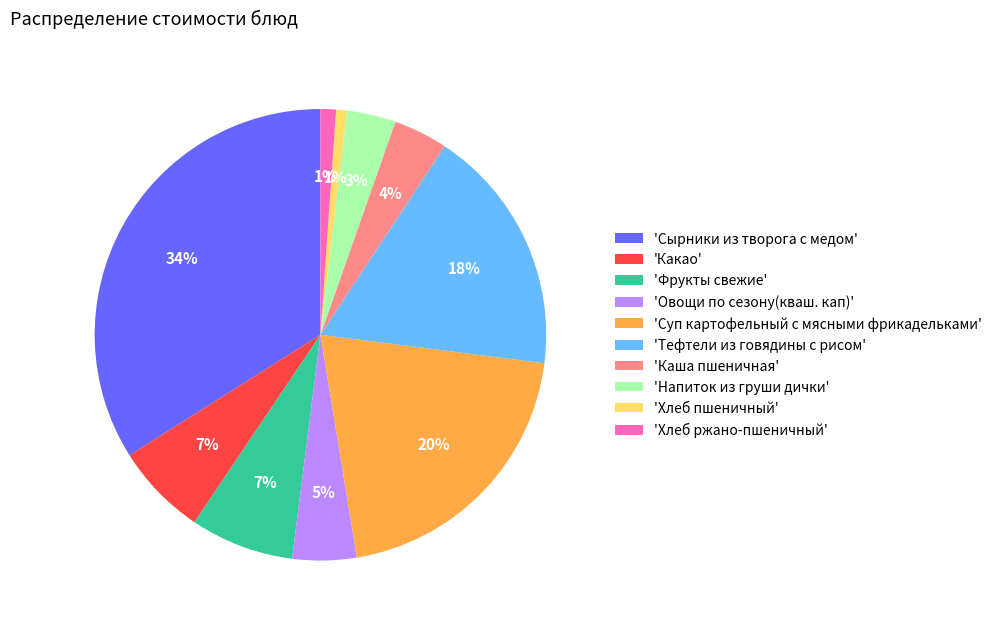

Is the sum of 'Хлеб ржано-пшеничный' and 'Суп картофельный с мясными фрикадельками' greater than half?

No